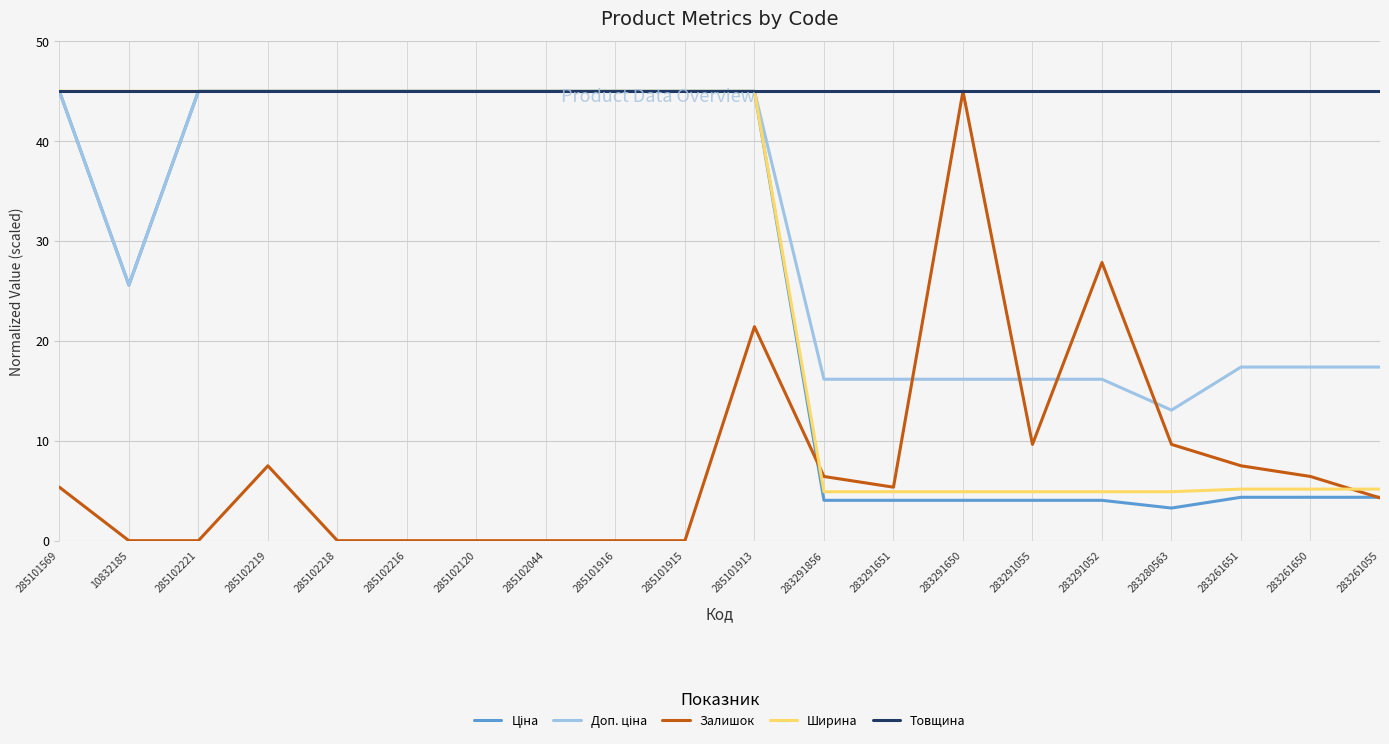

What is the maximum value shown in the chart?

45.0